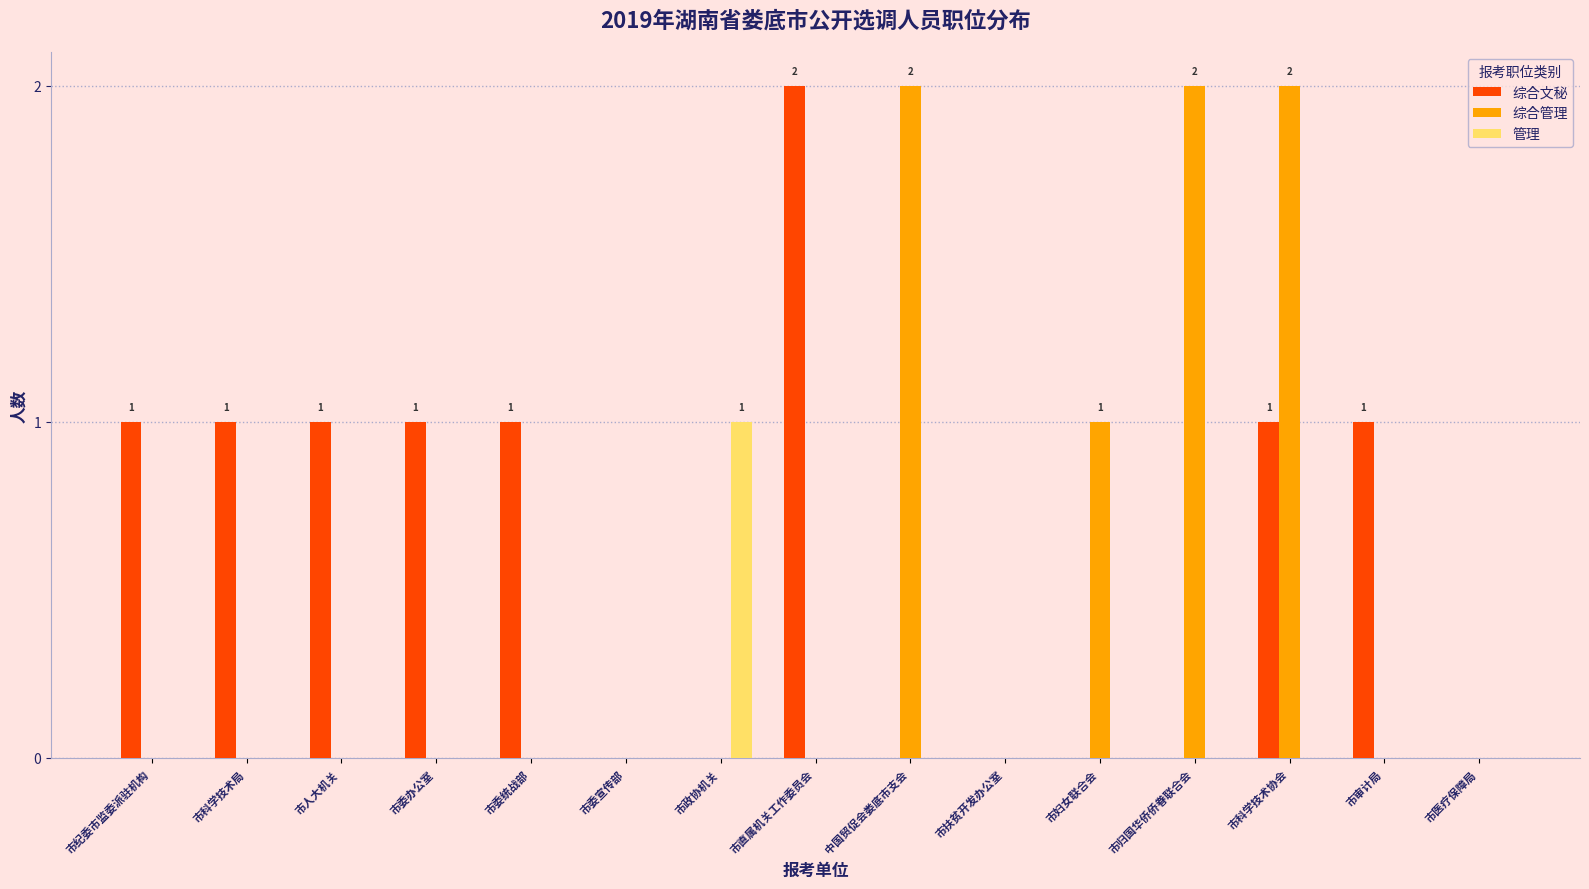

How many groups of bars are there?

15